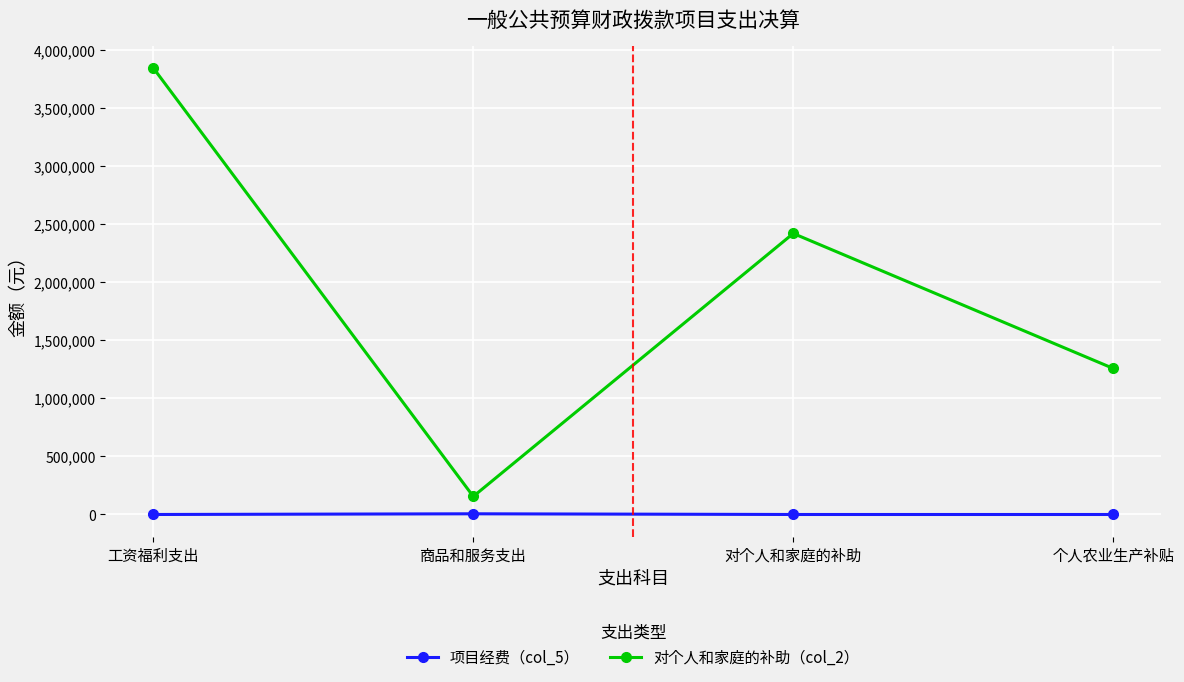

What are all the series names shown in the legend?

项目经费（col_5）, 对个人和家庭的补助（col_2）